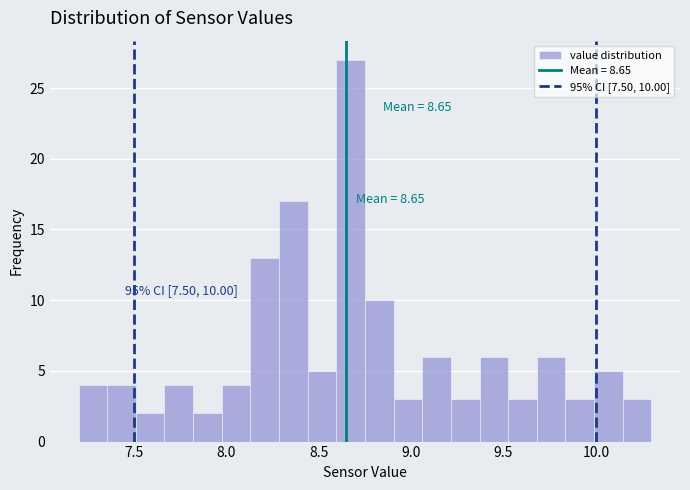

Around what value on the x-axis is the tallest bar? Give the approximate position of its centre, as read against the axis.

8.65